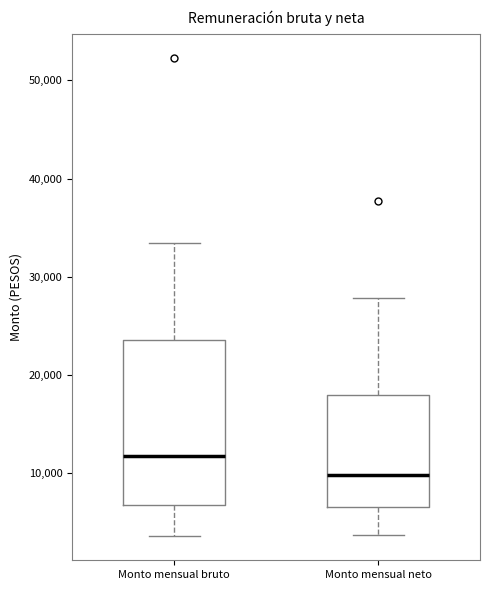

Reading left to right, transcribe this box plot: for each box, give where its median line is, the range the box spans, and where its two whiskers end, as read against the y-axis. The values are not printed on the chart, so give them approximately, as read against the axis.

Monto mensual bruto: median 12000, box 7000 to 24000, whiskers 4000 to 33000
Monto mensual neto: median 10000, box 7000 to 18000, whiskers 4000 to 28000